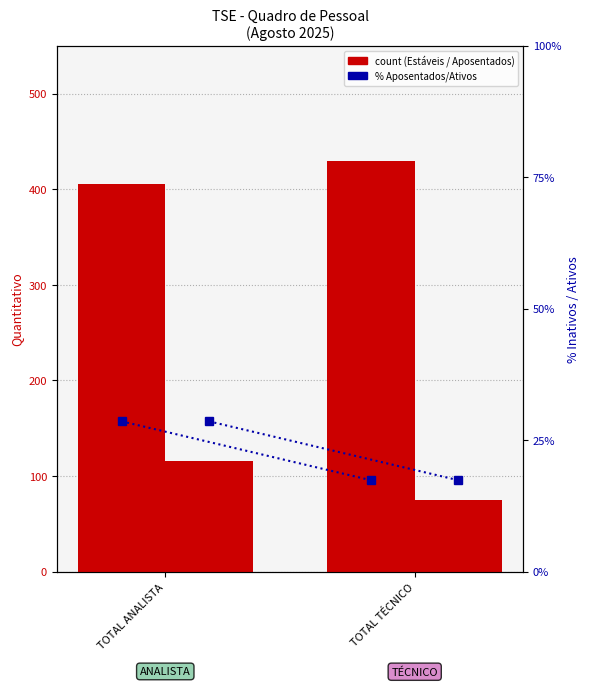

At TOTAL TÉCNICO, list the series in order from smallest to largest.

% Aposentados/Estáveis, APOSENTADOS, ESTÁVEIS